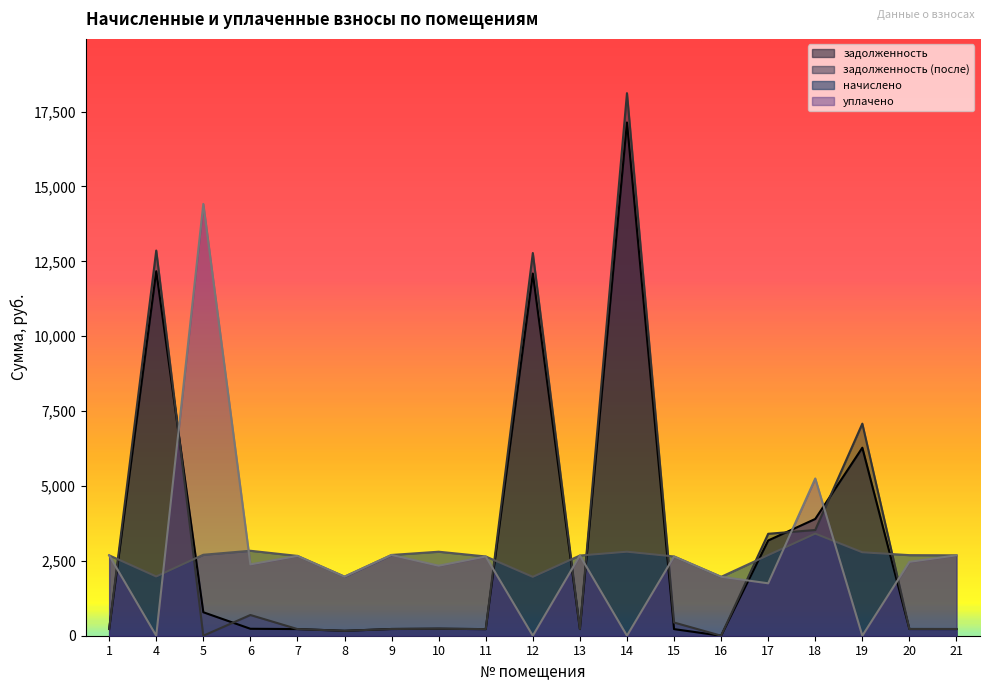

How many values in the задолженность series are below 224?

8